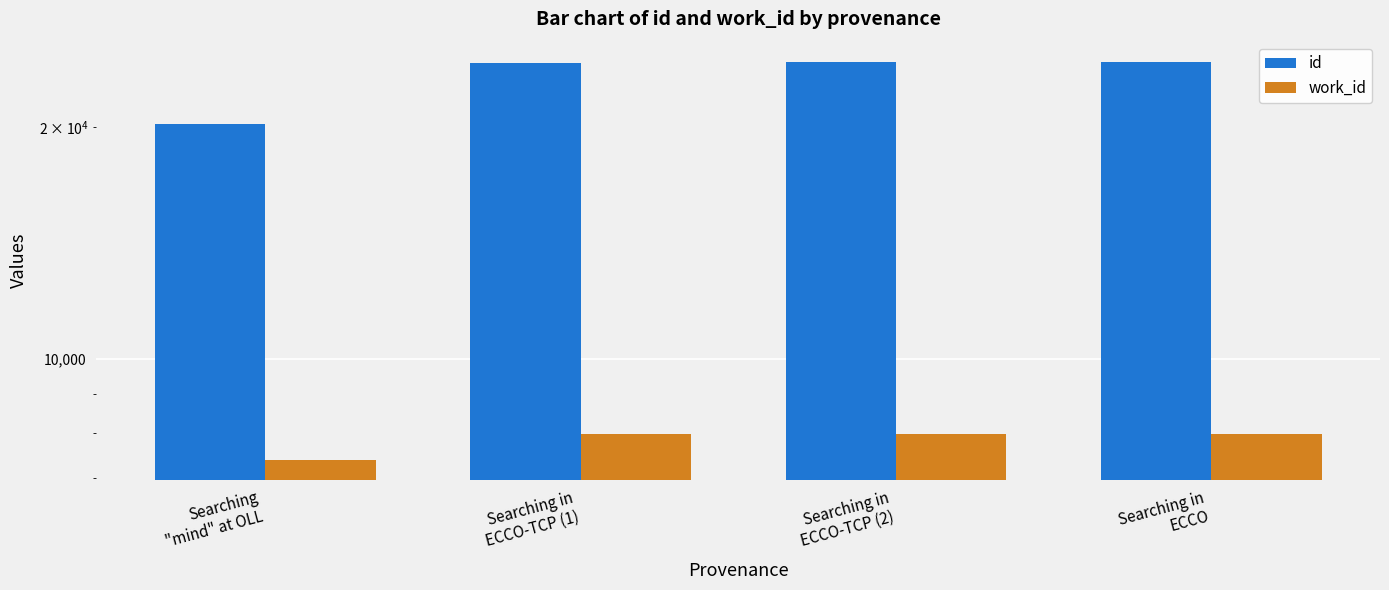

What is the difference between the highest and lowest values at Searching in
ECCO?

16351